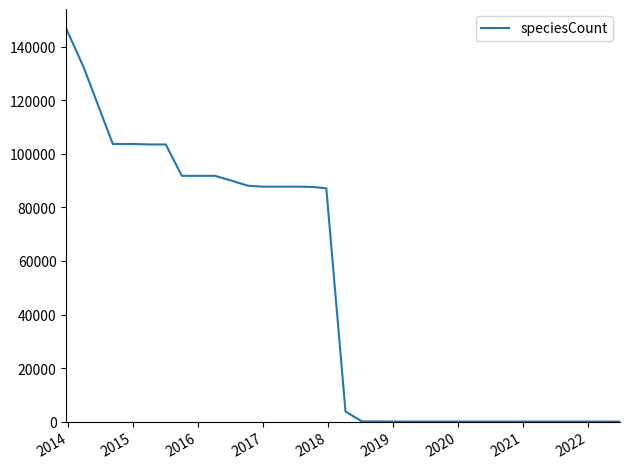

What is the maximum value shown in the chart?

146772